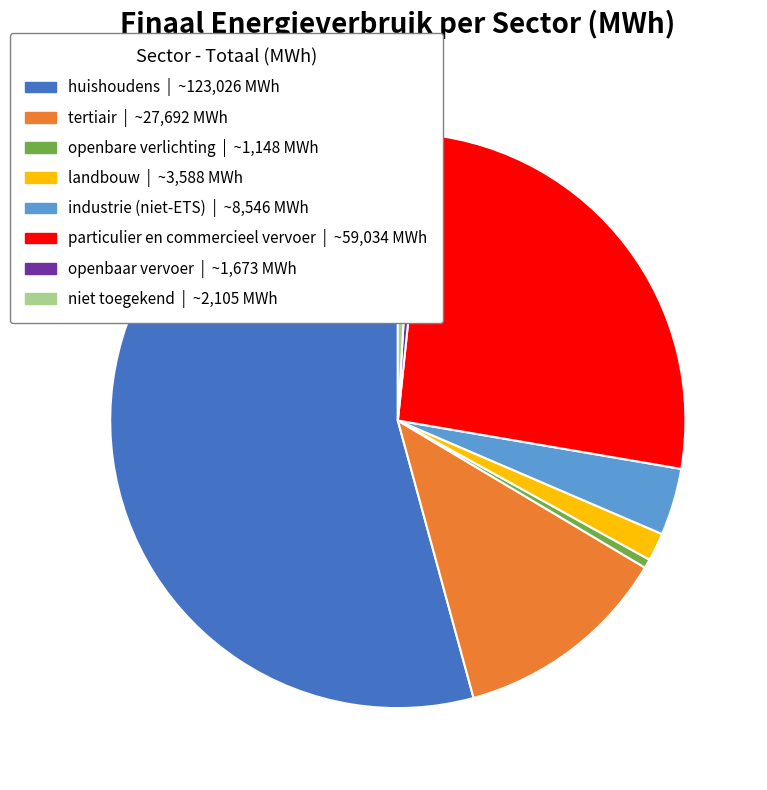

Is it true that industrie (niet-ETS) is 4% of the pie?

True